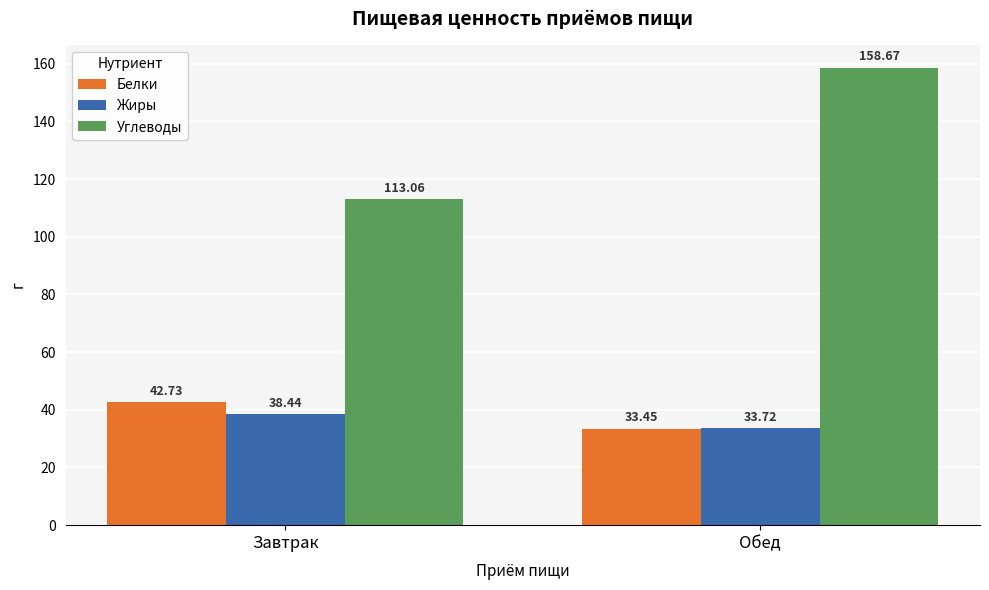

What is the total value across all series at Завтрак?

194.2